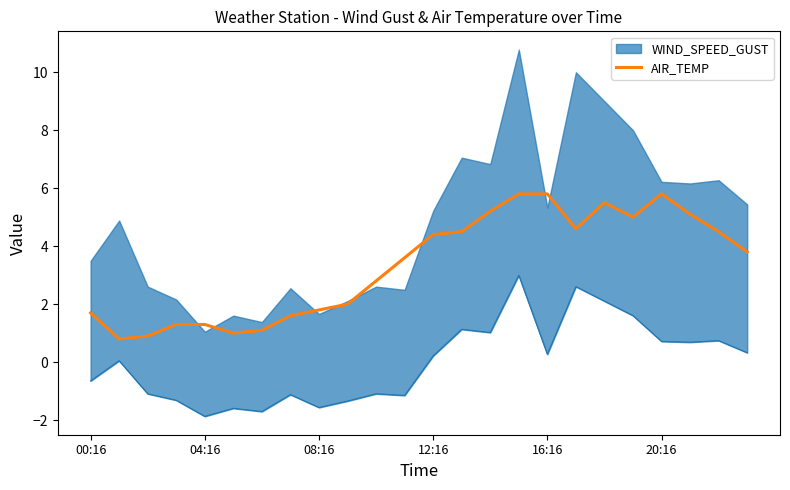

Reading left to right, what are all the values shown in this chart?

1.7	0.8	0.9	1.3	1.3	1.0	1.1	1.6	1.8	2.0	2.8	3.6	4.4	4.5	5.2	5.8	5.8	4.6	5.5	5.0	5.8	5.1	4.5	3.8